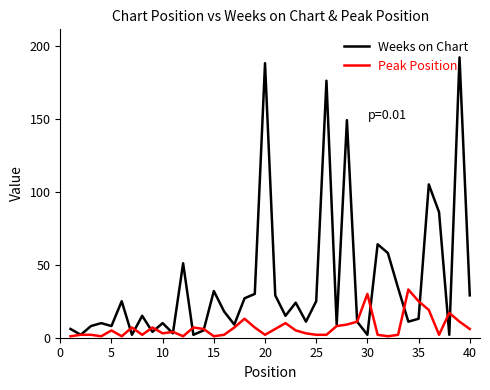

Rank the series by their maximum value, from lowest to highest.

Peak Position, Weeks on Chart